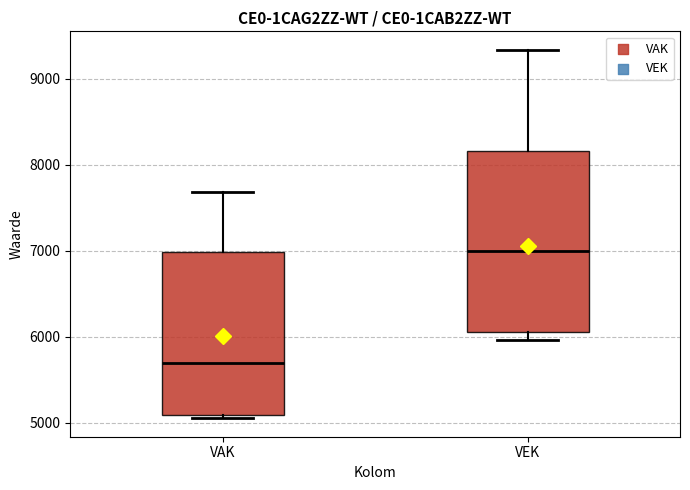

Comparing the boxes themselves (not the whiskers), which one is the tallest?

VEK